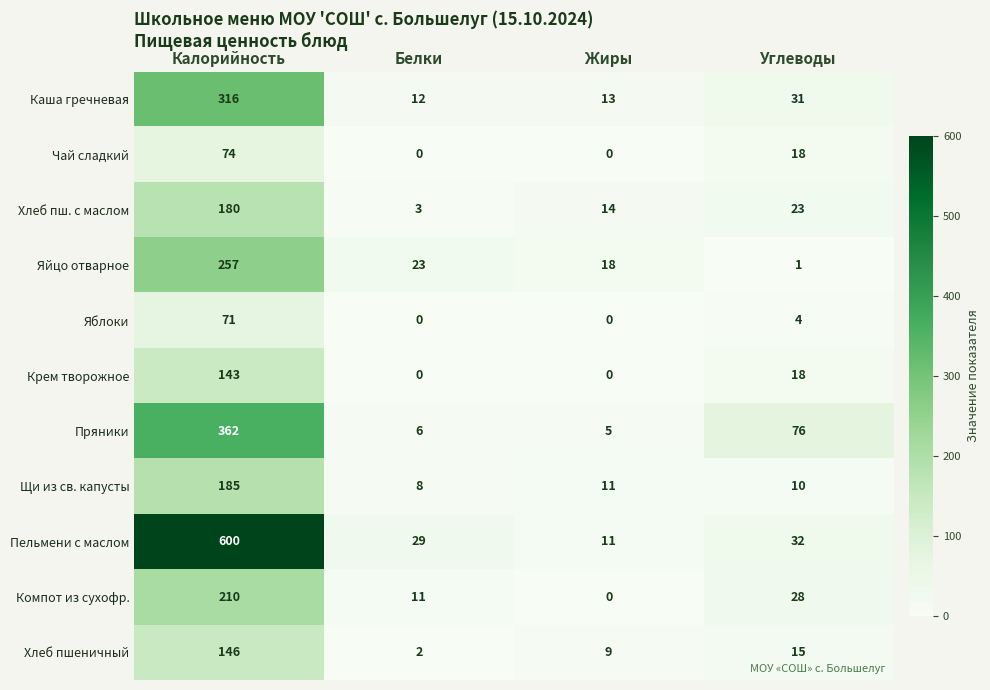

List the series in order of their peak value, highest first.

Пельмени с маслом, Пряники, Каша гречневая, Яйцо отварное, Компот из сухофр., Щи из св. капусты, Хлеб пш. с маслом, Хлеб пшеничный, Крем творожное, Чай сладкий, Яблоки